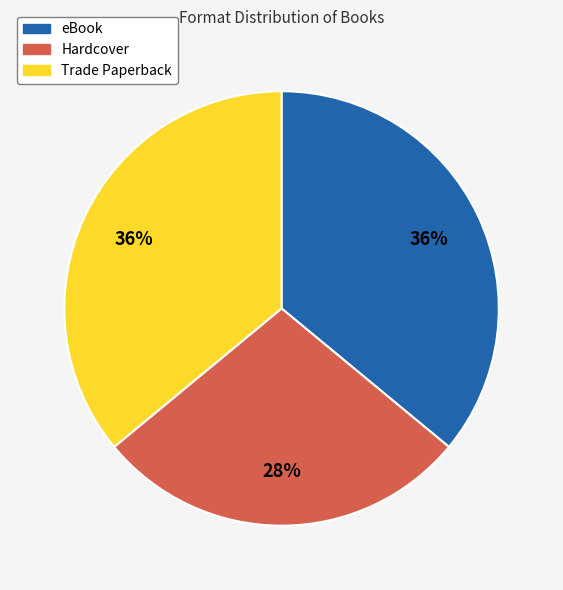

Between Trade Paperback and Hardcover, which is larger?

Trade Paperback